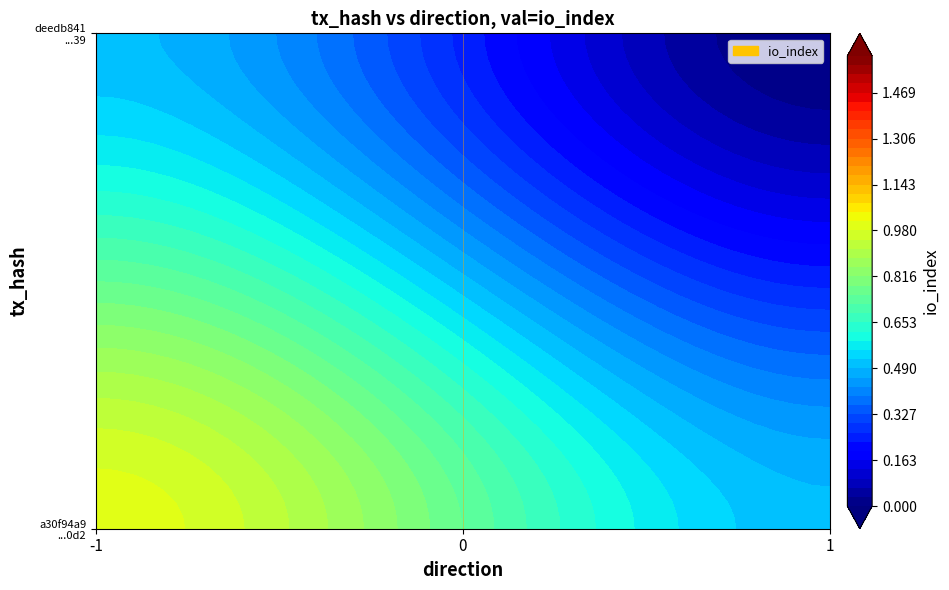

At direction, list the series in order from smallest to largest.

a30f94a9270bb74cd7f4f796e612c4ffaddb0d2, deedb84155b1f4fc13167cda29c7f1c5deeed39